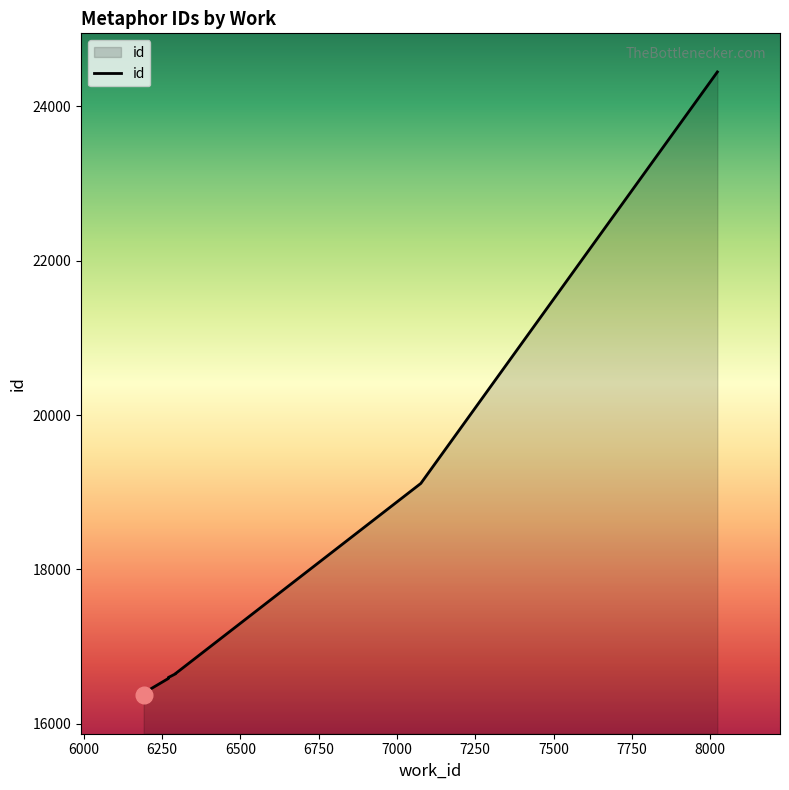

What is the ratio of the value at 6270 to the value at 7076?

0.9